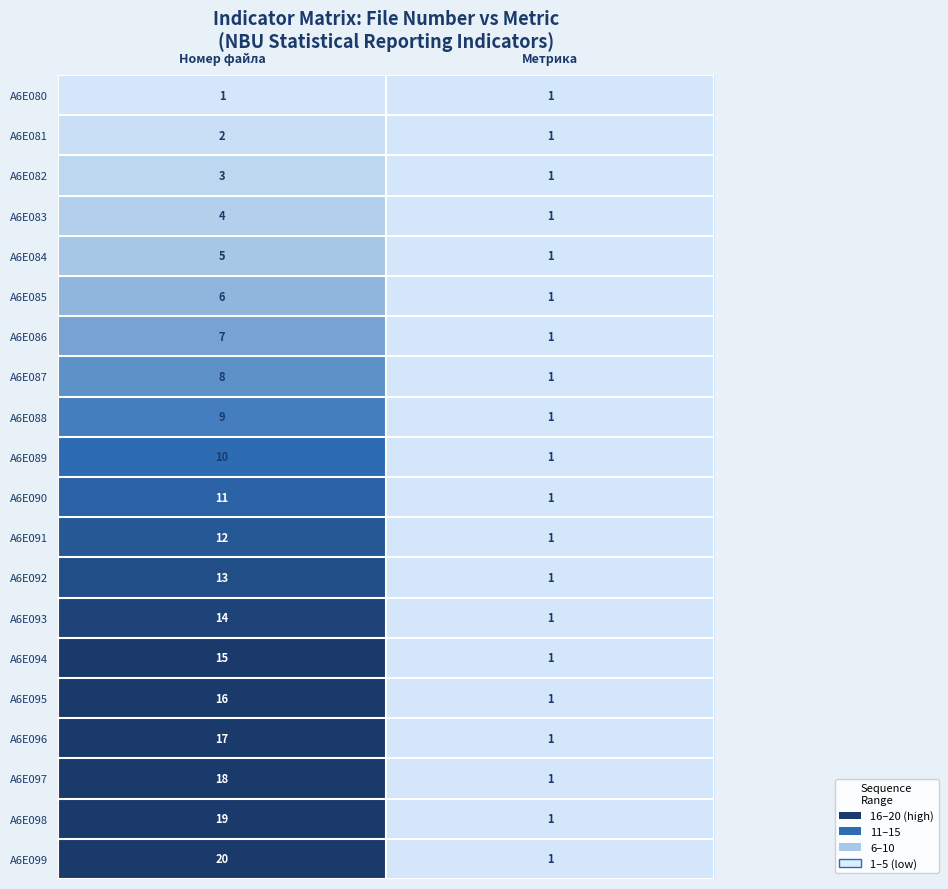

Which series has the widest spread of values?

A6E099